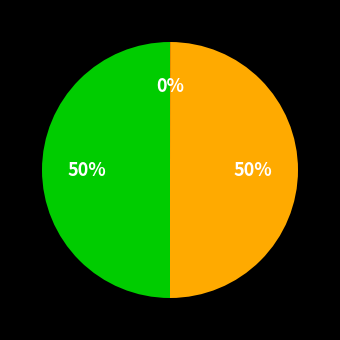

To the nearest percent, what is the average slice percentage?

33%